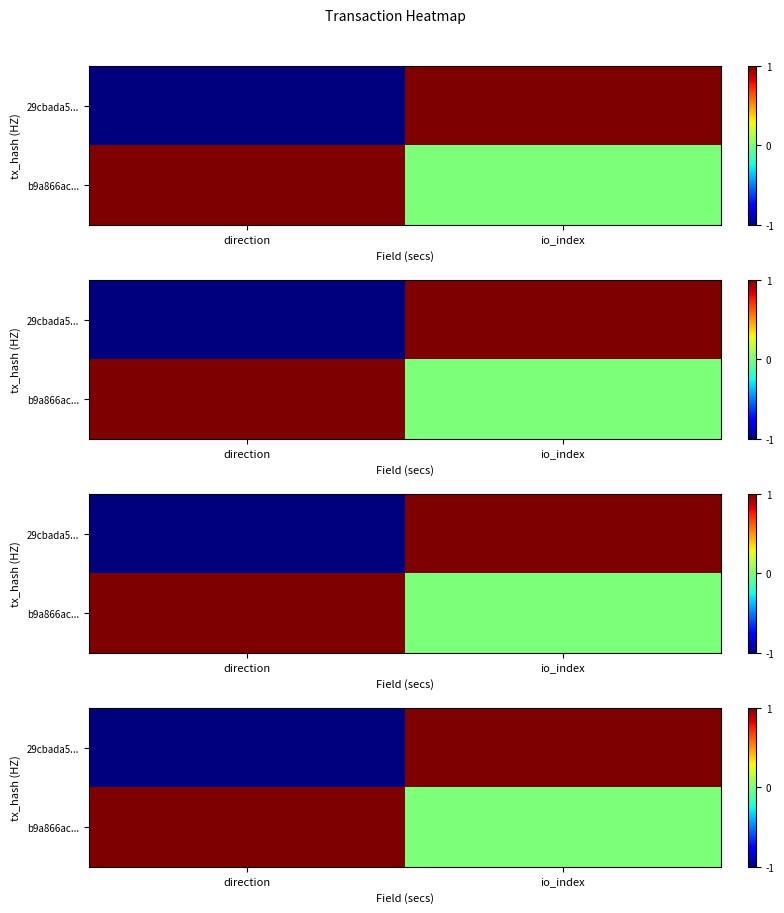

True or false: b9a866ac... has a value of 1 at direction.

True